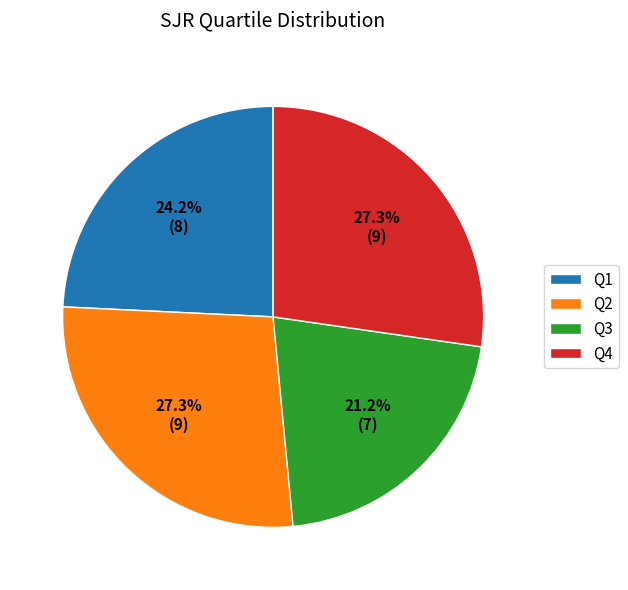

Is there a majority slice in this chart?

No